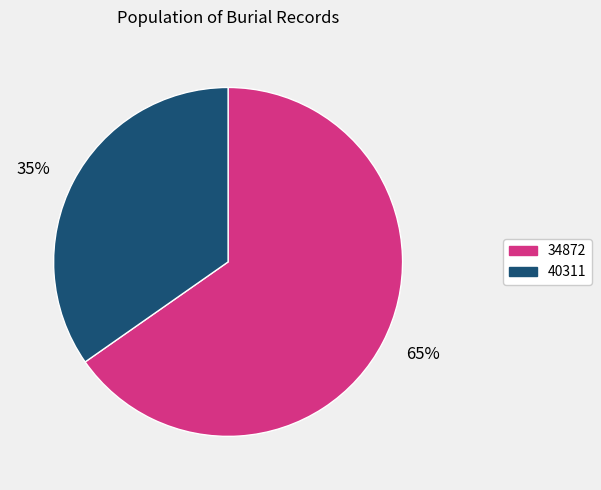

Combined, do 65% and 35% account for over 50%?

Yes